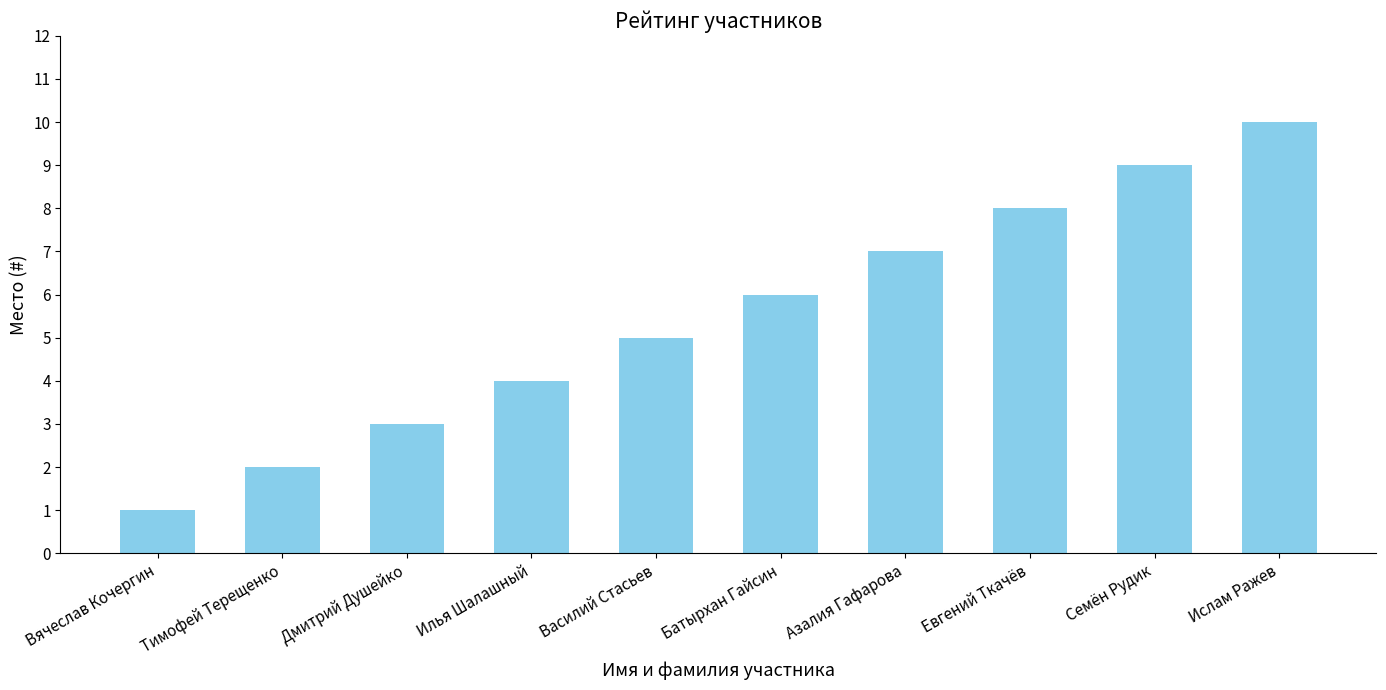

Rank the categories by value from highest to lowest.

Ислам Ражев, Семён Рудик, Евгений Ткачёв, Азалия Гафарова, Батырхан Гайсин, Василий Стасьев, Илья Шалашный, Дмитрий Душейко, Тимофей Терещенко, Вячеслав Кочергин